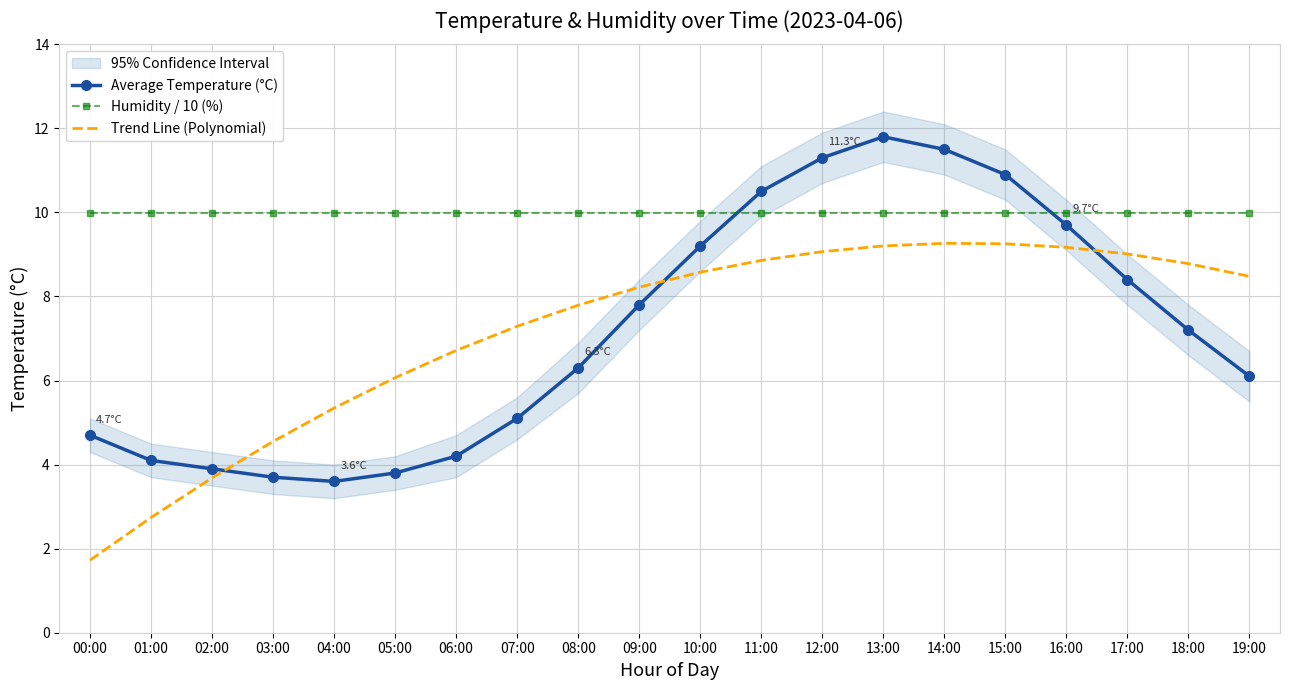

What are all the series names shown in the legend?

Average Temperature (°C), Humidity / 10 (%), Trend Line (Polynomial)